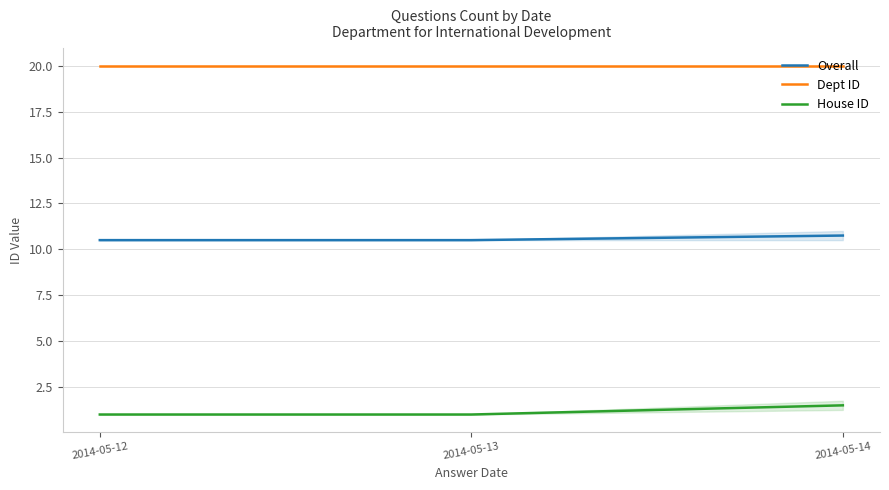

Is the value of House ID at 2014-05-14 greater than the value of Overall at 2014-05-12?

No